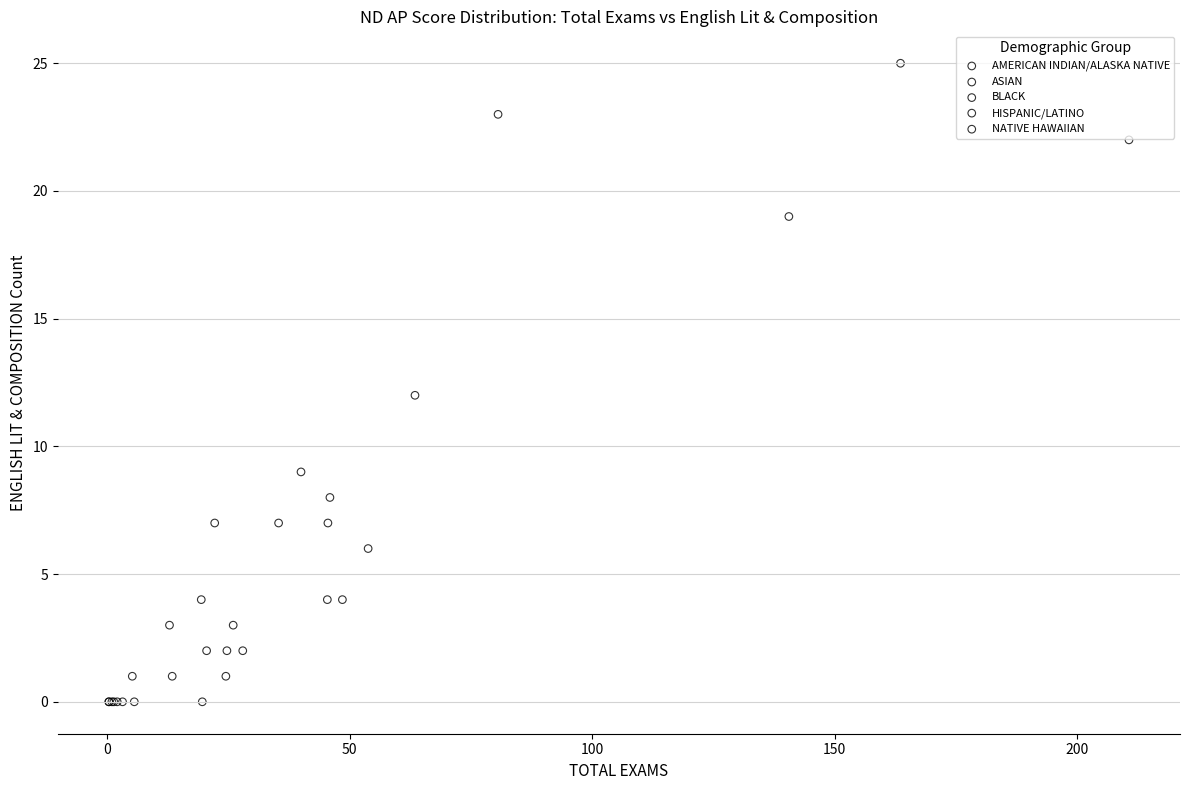

What are all the series names shown in the legend?

AMERICAN INDIAN/ALASKA NATIVE, ASIAN, BLACK, HISPANIC/LATINO, NATIVE HAWAIIAN